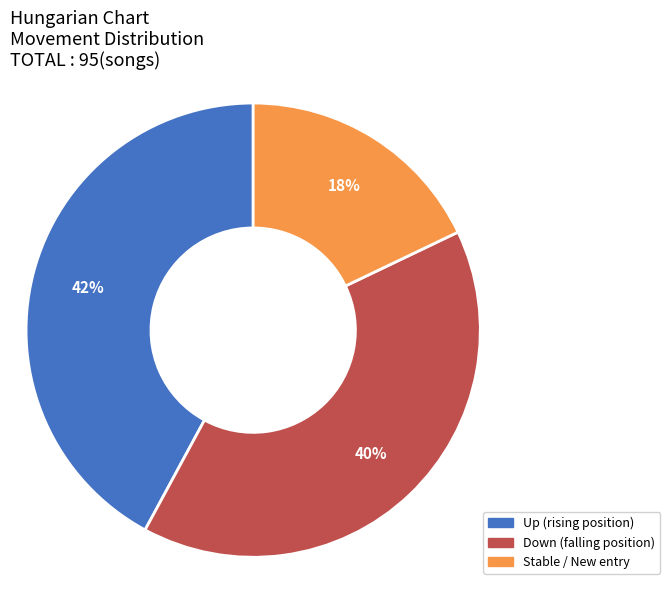

To the nearest percent, what is the average slice percentage?

33%